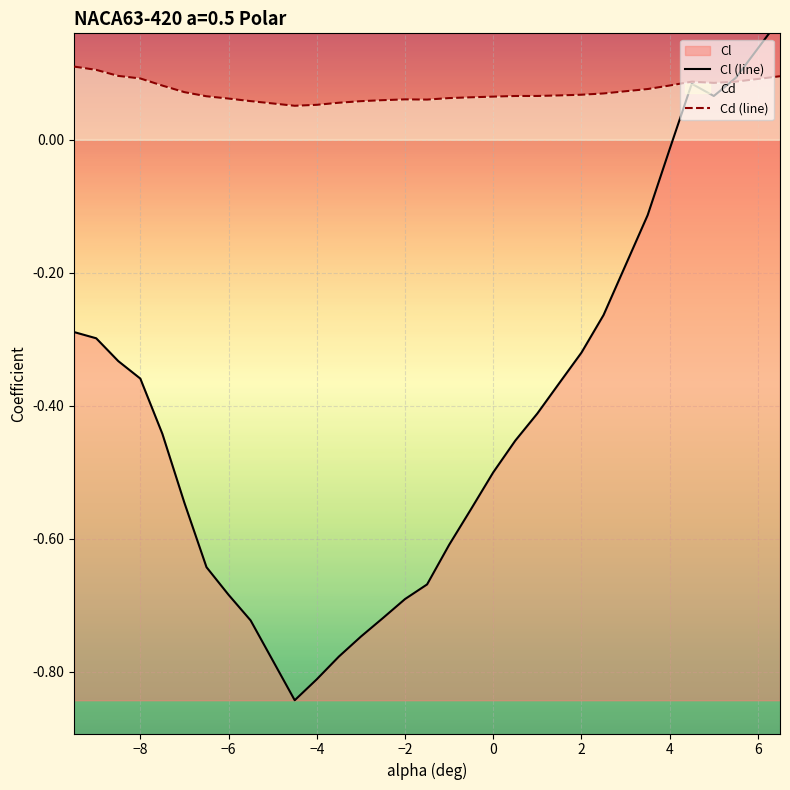

Rank the series at 2 from highest to lowest value.

Cd (line), Cl (line)